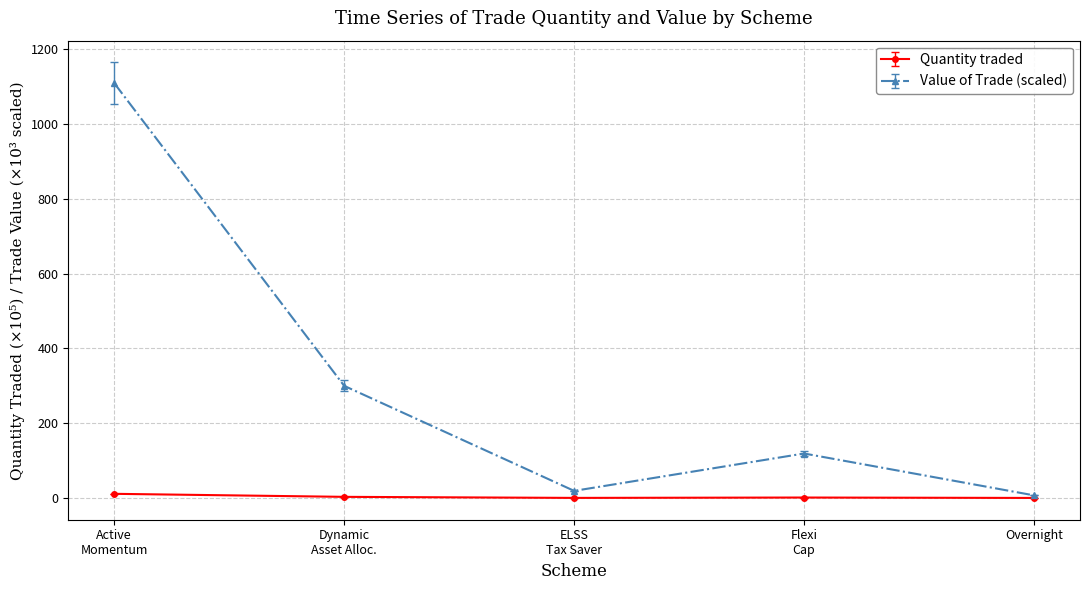

Which series has the largest total across all categories?

Value of Trade (scaled)